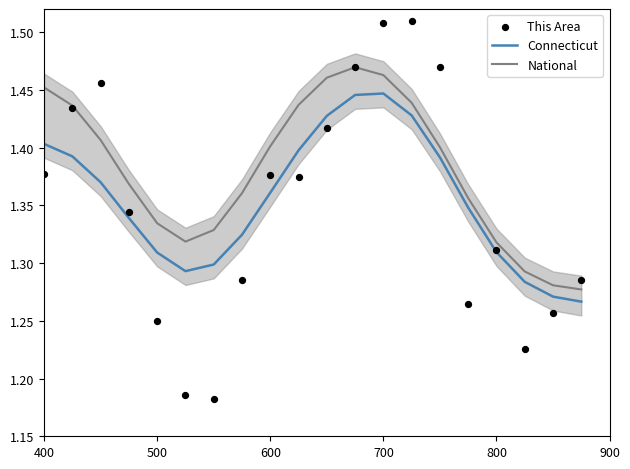

Is the value of National at 700 greater than the value of Connecticut at 600?

Yes